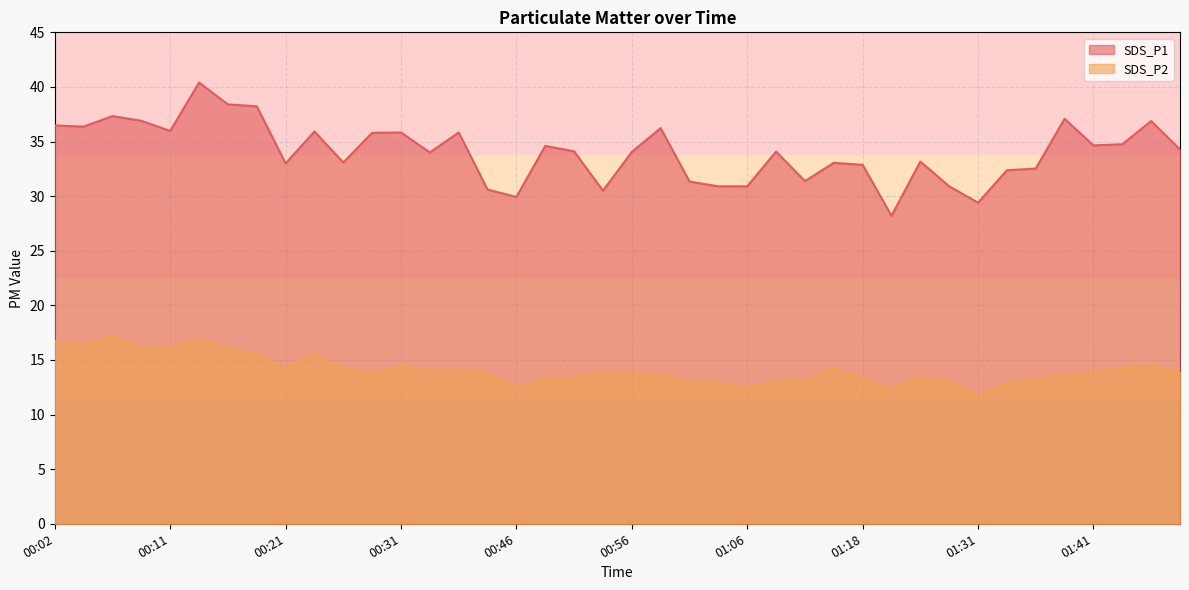

The value of SDS_P1 at 00:16 is 38.4. True or false?

True